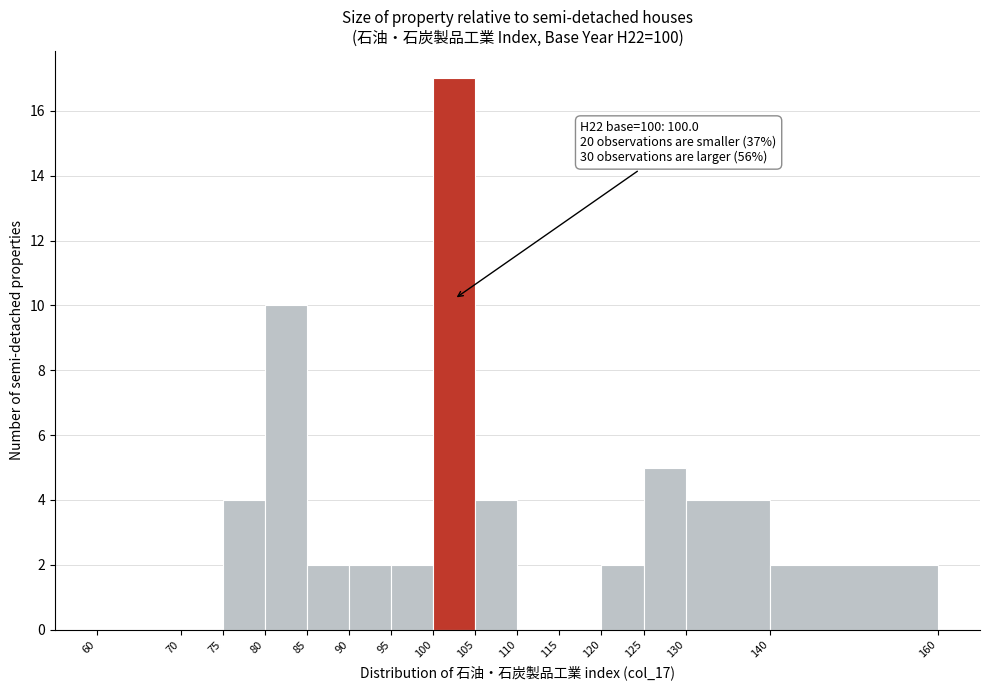

Which range on the x-axis has the tallest bar?

100 to 105